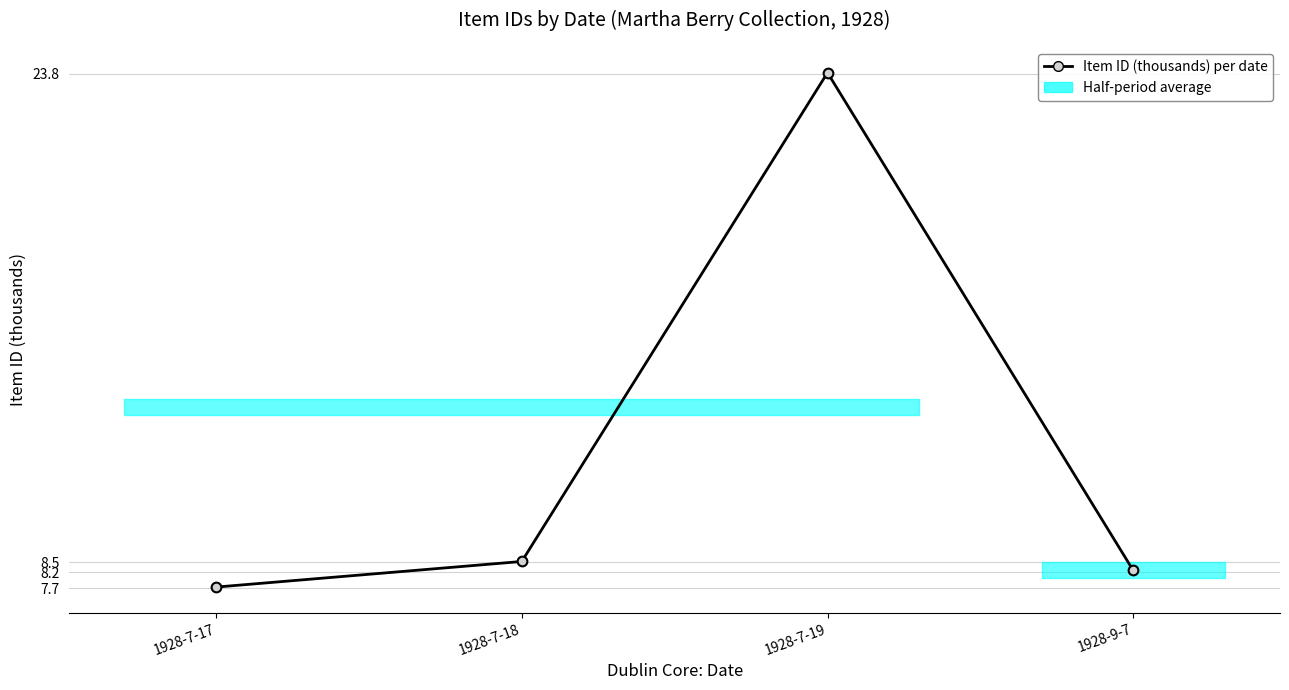

What is the difference between the values at 1928-7-18 and 1928-7-17?

0.8